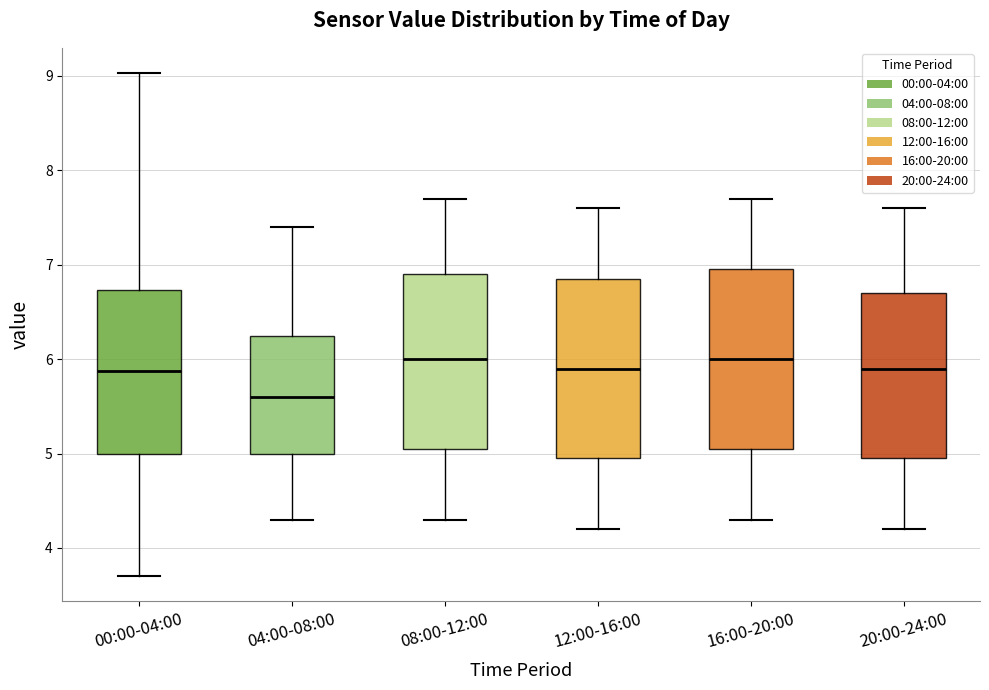

Reading left to right, read every box against the y-axis: the position of its median line, the range the box covers, and the ends of its whiskers. The values are not printed on the chart, so give them approximately, as read against the axis.

00:00-04:00: median 5.9, box 5.0 to 6.7, whiskers 3.7 to 9.0
04:00-08:00: median 5.6, box 5.0 to 6.2, whiskers 4.3 to 7.4
08:00-12:00: median 6.0, box 5.1 to 6.9, whiskers 4.3 to 7.7
12:00-16:00: median 5.9, box 5.0 to 6.9, whiskers 4.2 to 7.6
16:00-20:00: median 6.0, box 5.1 to 7.0, whiskers 4.3 to 7.7
20:00-24:00: median 5.9, box 5.0 to 6.7, whiskers 4.2 to 7.6